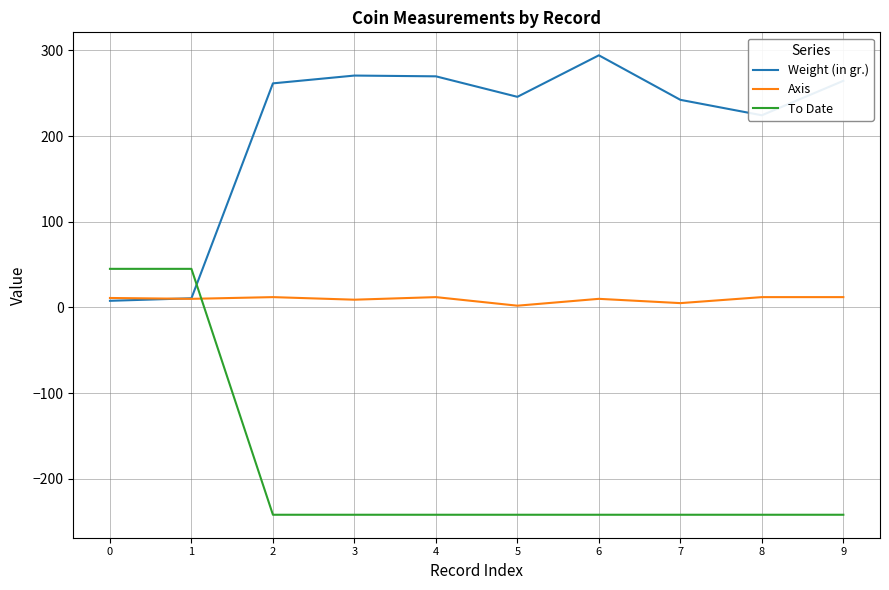

Rank the series by their average value, from lowest to highest.

To Date, Axis, Weight (in gr.)